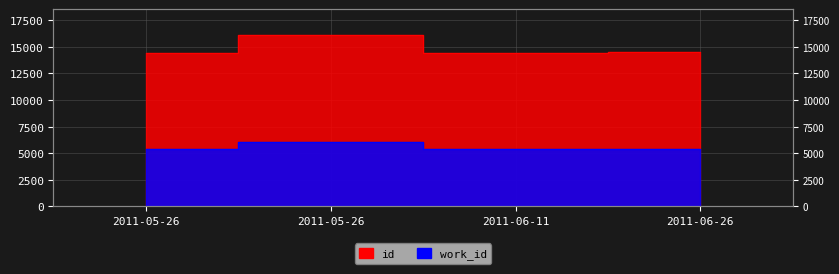

Reading left to right, extract all data points from this chart.

id: 14437	16130	14396	14478
work_id: 5366	6100	5366	5391